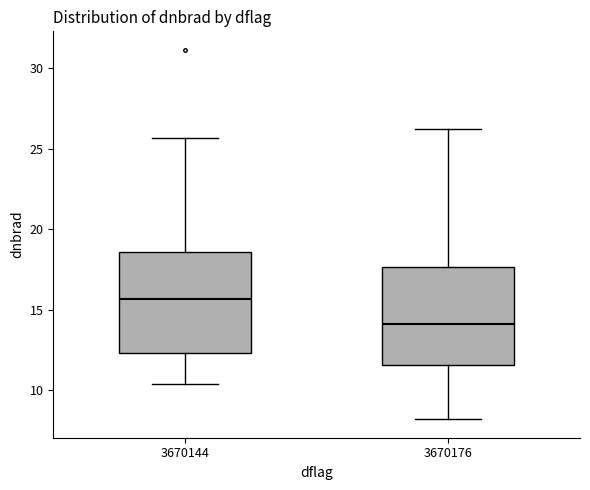

Reading left to right, read every box against the y-axis: the position of its median line, the range the box covers, and the ends of its whiskers. The values are not printed on the chart, so give them approximately, as read against the axis.

3670144: median 15.5, box 12.5 to 18.5, whiskers 10.5 to 25.5
3670176: median 14.0, box 11.5 to 17.5, whiskers 8.0 to 26.0